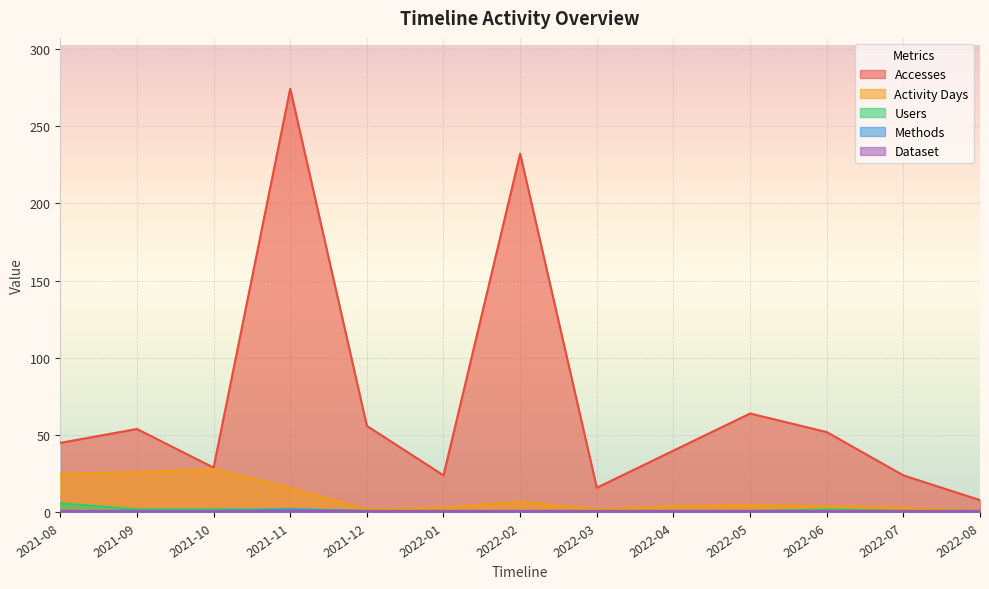

What is the difference between the maximum and second lowest values in the Methods series?

1